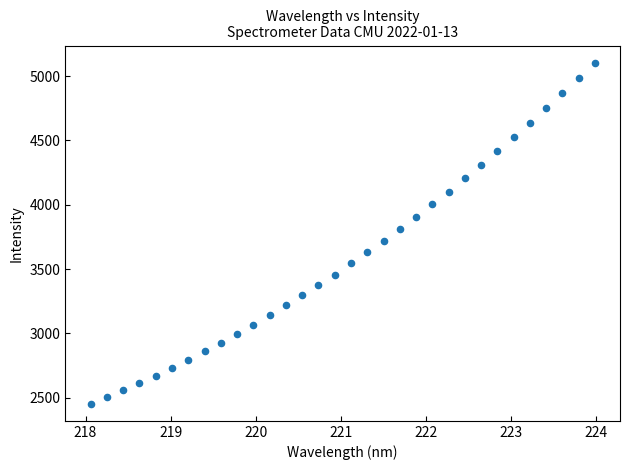

What is the range of X values (max minus min)?

5.9